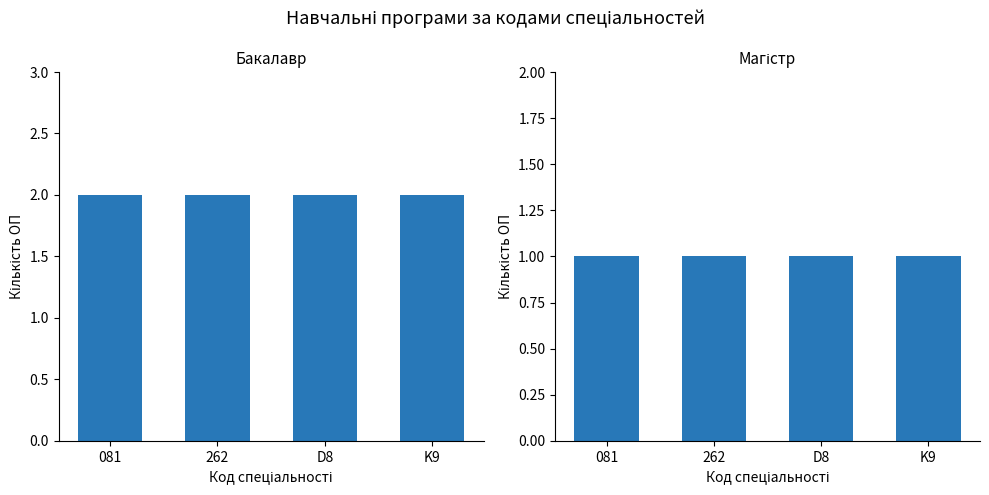

What is the total value across all series at D8?

3